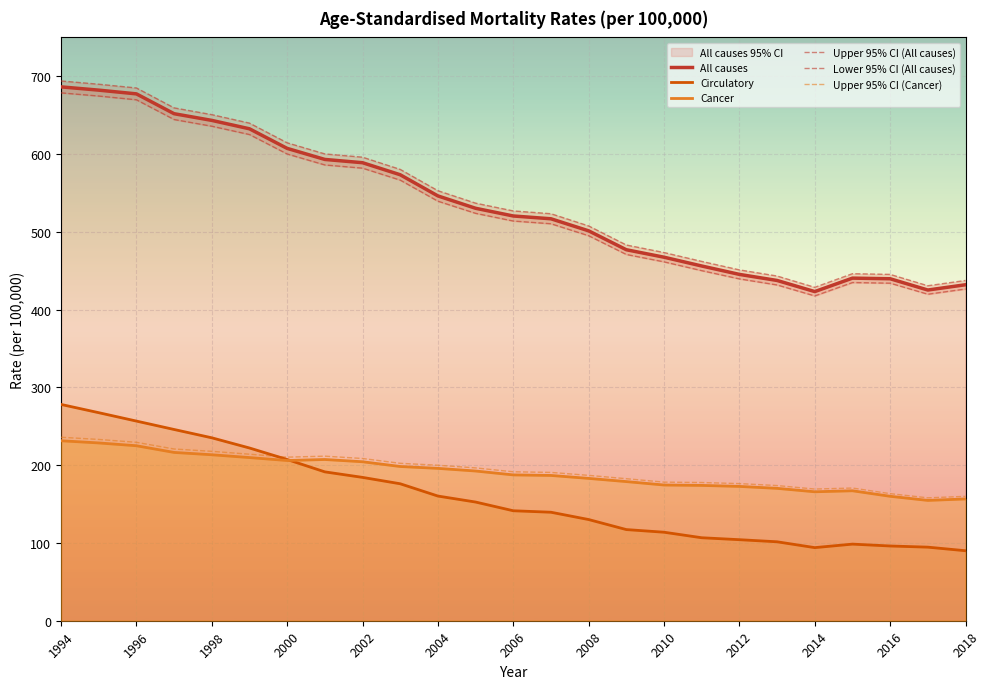

True or false: Upper 95% CI (All causes) and Lower 95% CI (All causes) intersect in this chart.

False